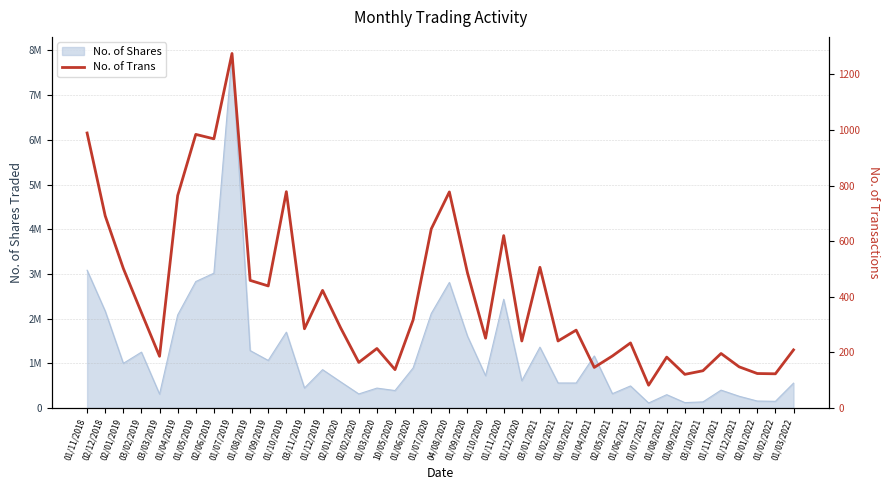

Reading left to right, list all the values displayed in this chart.

01/11/2018=989	02/12/2018=691	02/01/2019=502	03/02/2019=343	03/03/2019=186	01/04/2019=764	01/05/2019=984	02/06/2019=968	01/07/2019=1275	01/08/2019=459	01/09/2019=439	01/10/2019=778	03/11/2019=285	01/12/2019=423	02/01/2020=288	02/02/2020=164	01/03/2020=214	10/05/2020=138	01/06/2020=317	01/07/2020=644	04/08/2020=777	01/09/2020=486	01/10/2020=251	01/11/2020=620	01/12/2020=241	03/01/2021=506	01/02/2021=241	01/03/2021=280	01/04/2021=146	02/05/2021=187	01/06/2021=234	01/07/2021=82	01/08/2021=183	01/09/2021=121	03/10/2021=134	01/11/2021=196	01/12/2021=148	02/01/2022=124	01/02/2022=123	01/03/2022=209